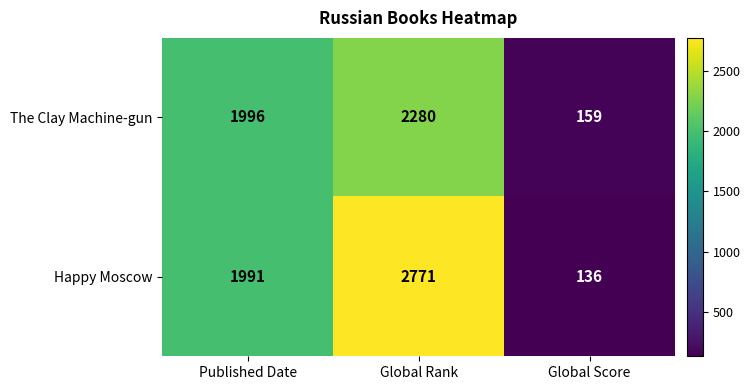

Which series has the largest total across all categories?

Happy Moscow